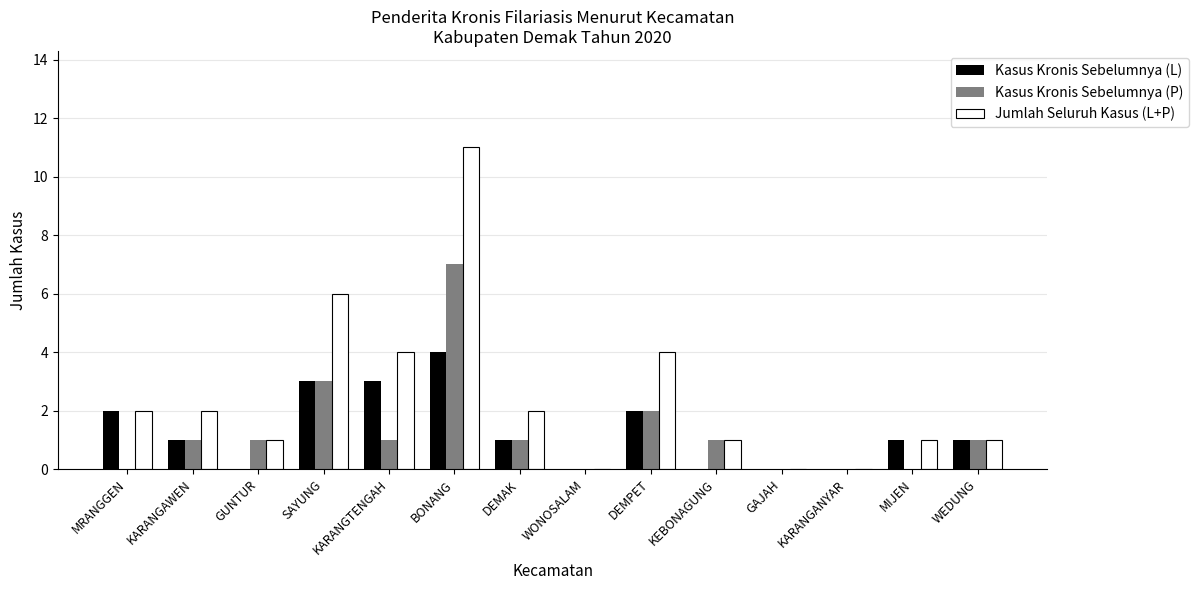

Count the number of data series in this chart.

3